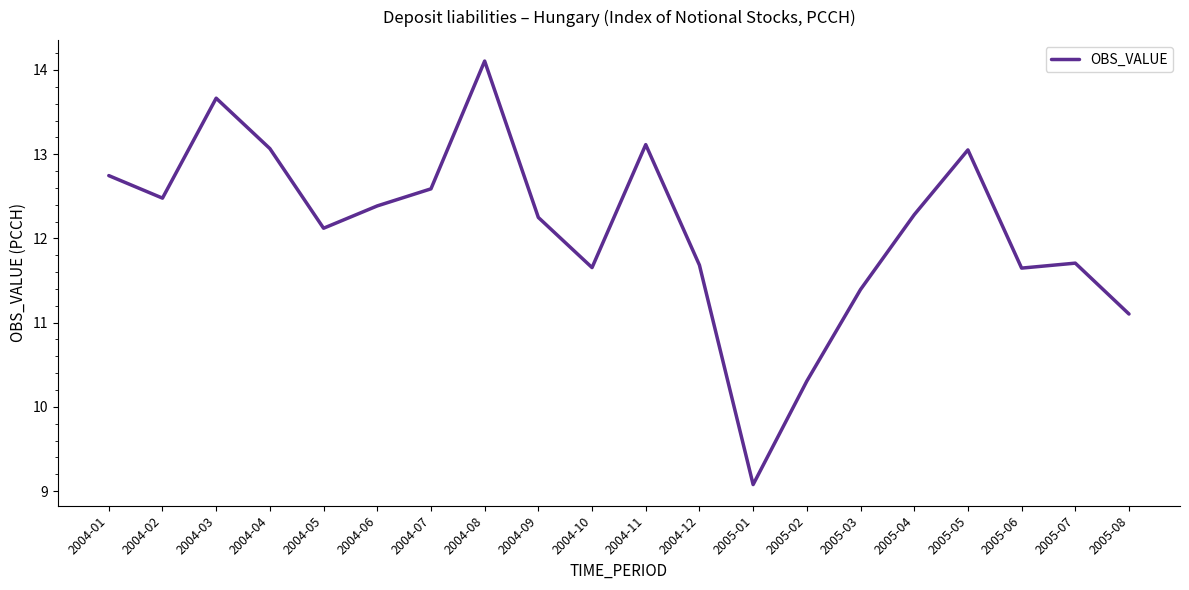

What is the ratio of the value at 2004-09 to the value at 2005-05?

0.9